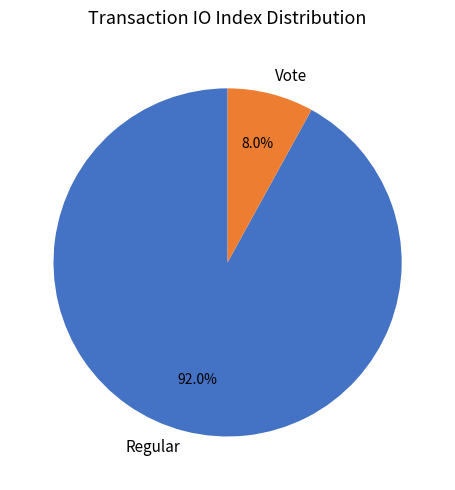

What portion of the pie excludes Regular?

8.0%